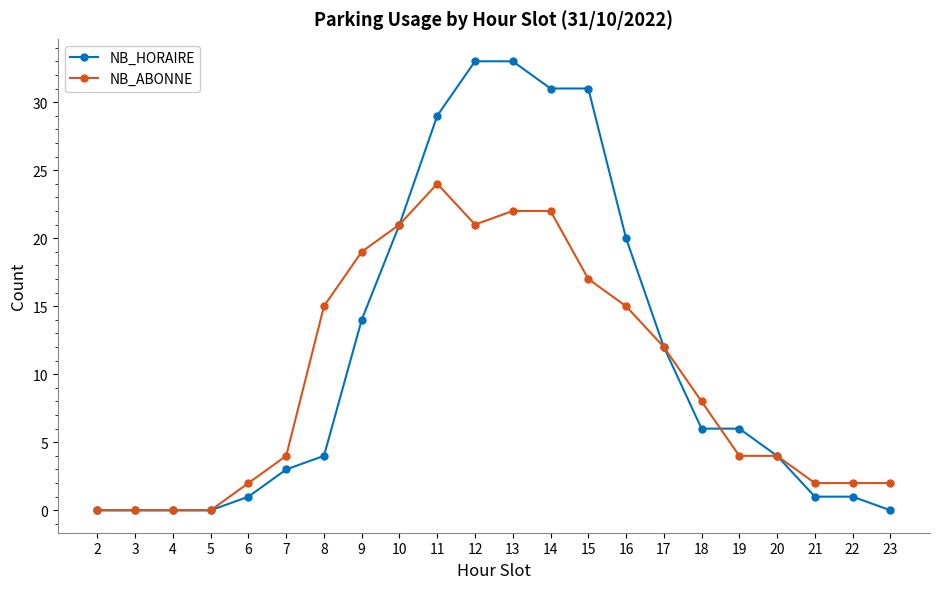

Count the number of data series in this chart.

2